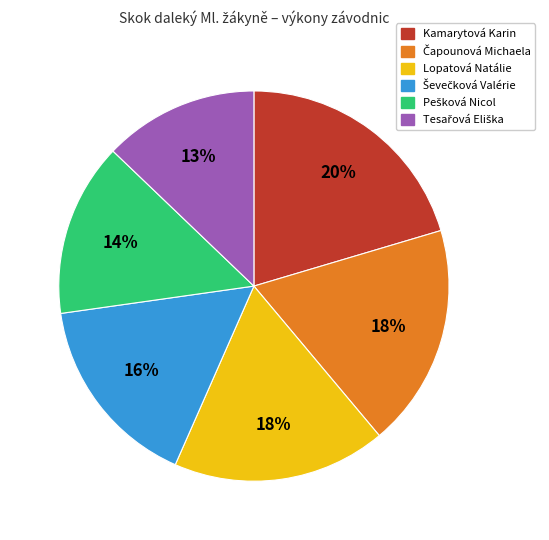

How many slices are in this pie chart?

6